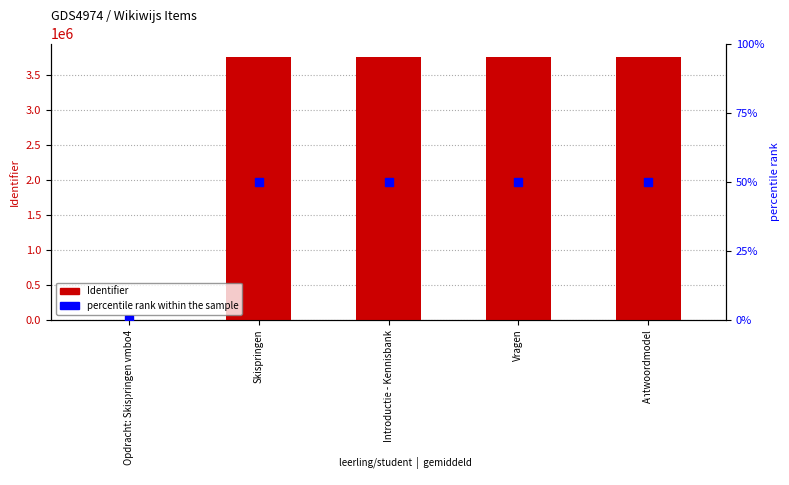

At how many categories does at least one series exceed 90312?

4